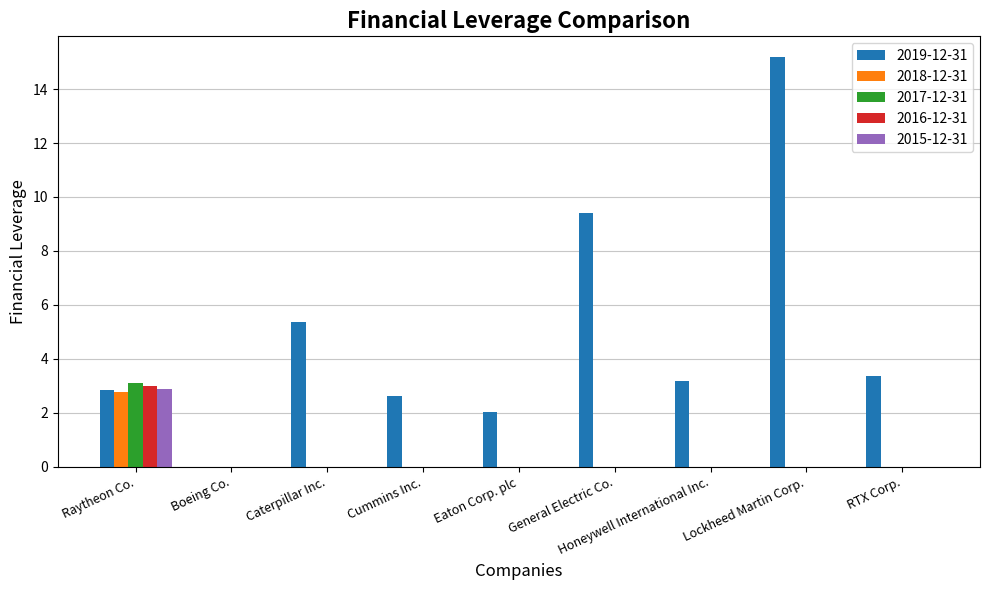

Between Caterpillar Inc. and Lockheed Martin Corp., which series saw the biggest shift?

2019-12-31